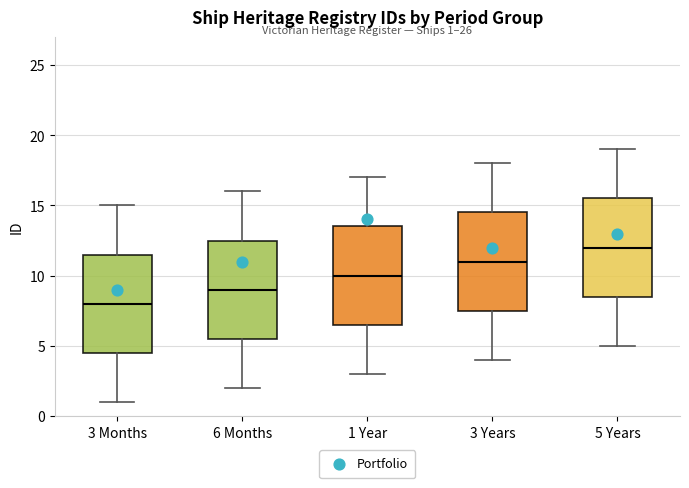

Which box has the highest median line?

5 Years